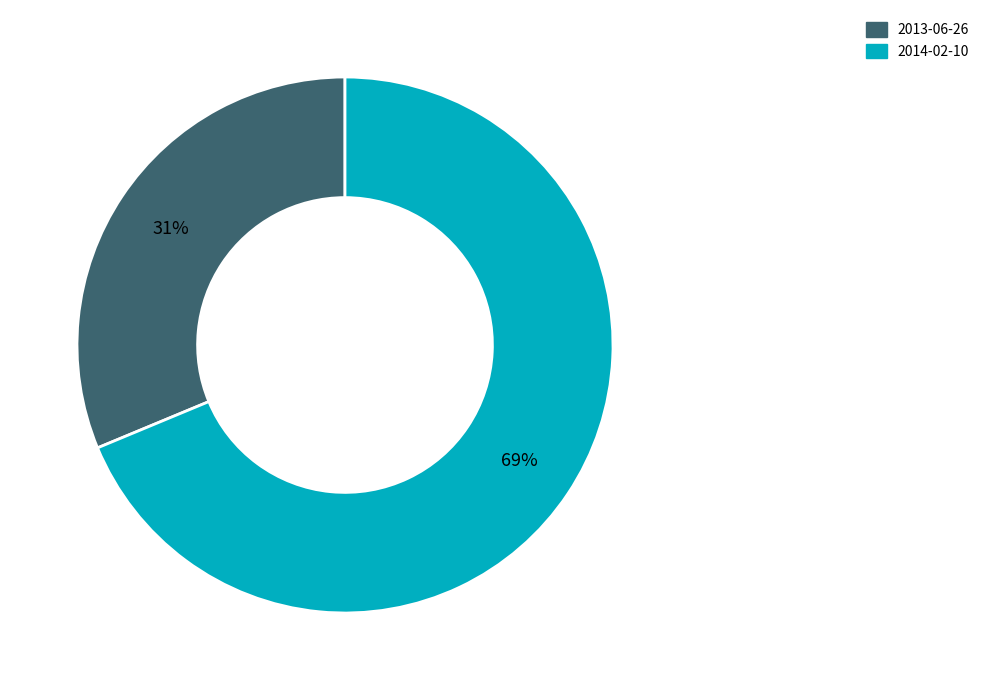

True or false: 2014-02-10 accounts for 69% of the total.

True